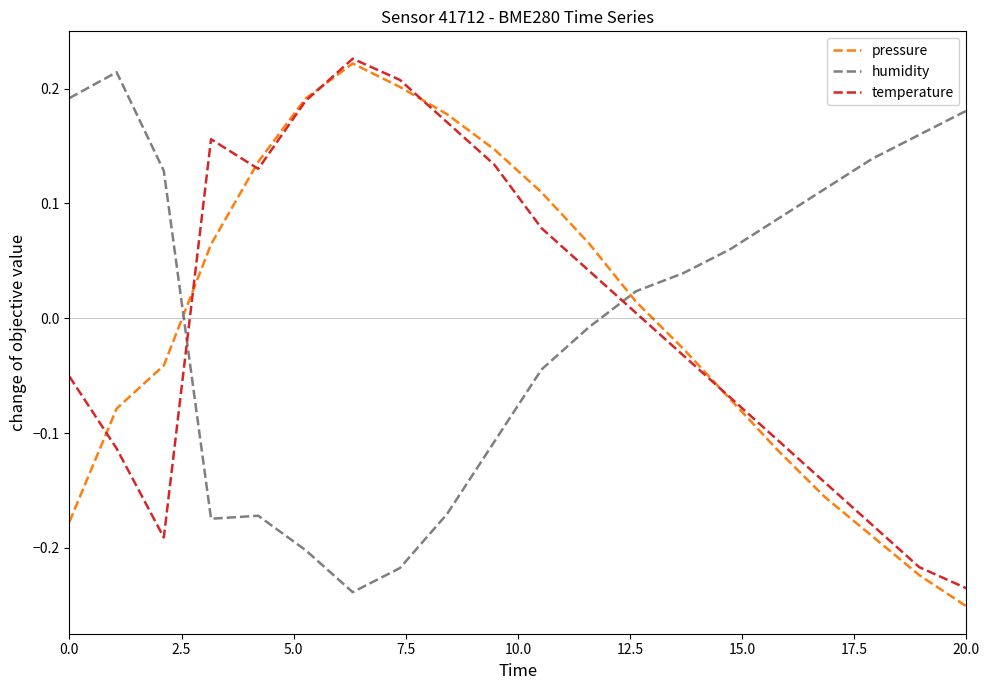

True or false: temperature and humidity intersect in this chart.

True